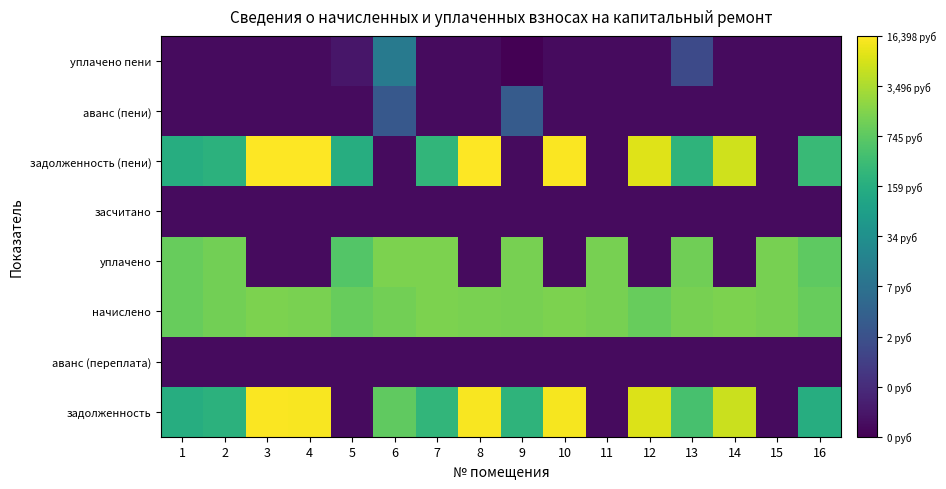

Reading right to left, extract all data points from this chart.

задолженность: 16=2.2	15=-1.0	14=3.8	13=2.6	12=3.9	11=-1.0	10=4.1	9=2.3	8=4.2	7=2.4	6=2.9	5=-1.0	4=4.2	3=4.2	2=2.3	1=2.2
аванс (переплата): 16=-1.0	15=-1.0	14=-1.0	13=-1.0	12=-1.0	11=-1.0	10=-1.0	9=-1.0	8=-1.0	7=-1.0	6=-1.0	5=-1.0	4=-1.0	3=-1.0	2=-1.0	1=-1.0
начислено: 16=3.0	15=3.1	14=3.2	13=3.1	12=3.0	11=3.1	10=3.2	9=3.1	8=3.1	7=3.2	6=3.1	5=3.0	4=3.1	3=3.2	2=3.1	1=3.0
уплачено: 16=2.9	15=3.1	14=-1.0	13=3.0	12=-1.0	11=3.1	10=-1.0	9=3.1	8=-1.0	7=3.2	6=3.1	5=2.8	4=-1.0	3=-1.0	2=3.1	1=3.0
засчитано: 16=-1.0	15=-1.0	14=-1.0	13=-1.0	12=-1.0	11=-1.0	10=-1.0	9=-1.0	8=-1.0	7=-1.0	6=-1.0	5=-1.0	4=-1.0	3=-1.0	2=-1.0	1=-1.0
задолженность (пени): 16=2.5	15=-1.0	14=3.8	13=2.3	12=4.0	11=-1.0	10=4.2	9=-1.0	8=4.2	7=2.4	6=-1.0	5=2.2	4=4.2	3=4.2	2=2.3	1=2.2
аванс (пени): 16=-1.0	15=-1.0	14=-1.0	13=-1.0	12=-1.0	11=-1.0	10=-1.0	9=0.4	8=-1.0	7=-1.0	6=0.3	5=-1.0	4=-1.0	3=-1.0	2=-1.0	1=-1.0
уплачено пени: 16=-1.0	15=-1.0	14=-1.0	13=0.1	12=-1.0	11=-1.0	10=-1.0	9=-1.2	8=-1.0	7=-1.0	6=1.0	5=-0.8	4=-1.0	3=-1.0	2=-1.0	1=-1.0